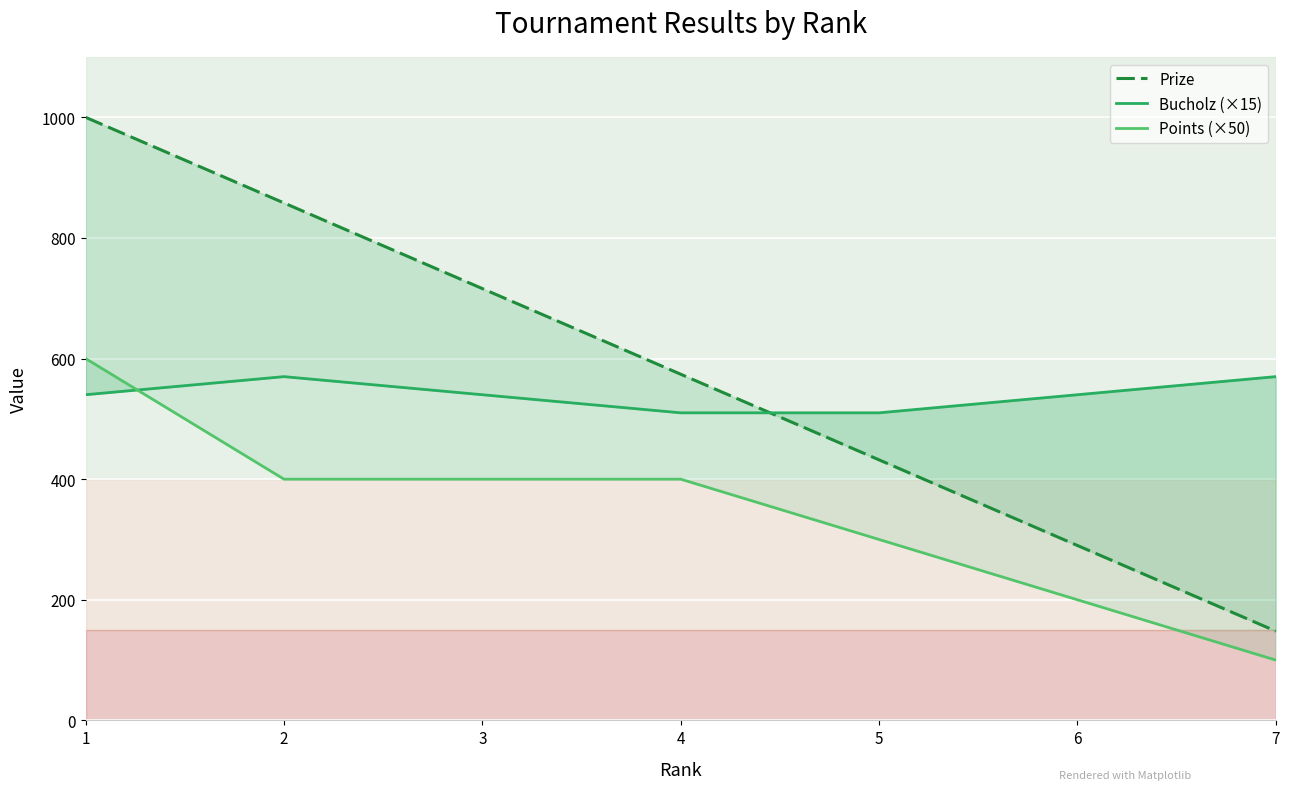

What is the maximum value shown in the chart?

1000